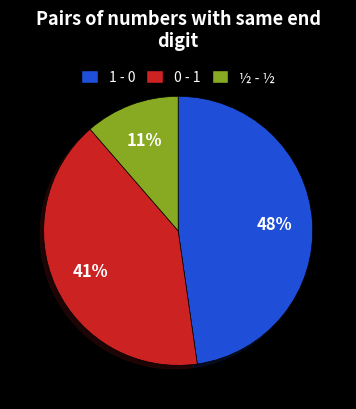

To the nearest percent, what portion does ½ - ½ represent?

11%